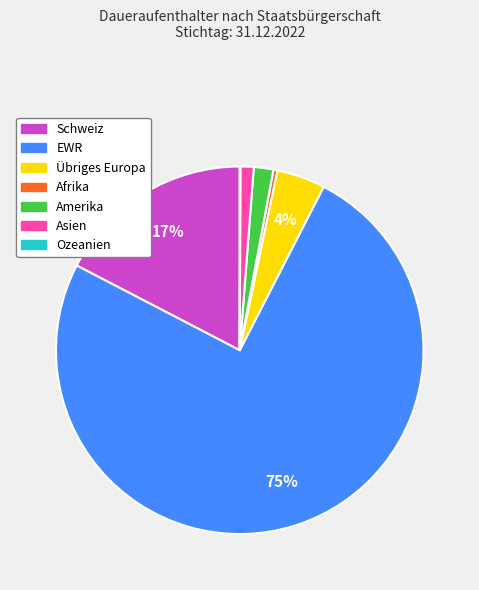

To the nearest percent, what percentage of the pie is Übriges Europa?

4%